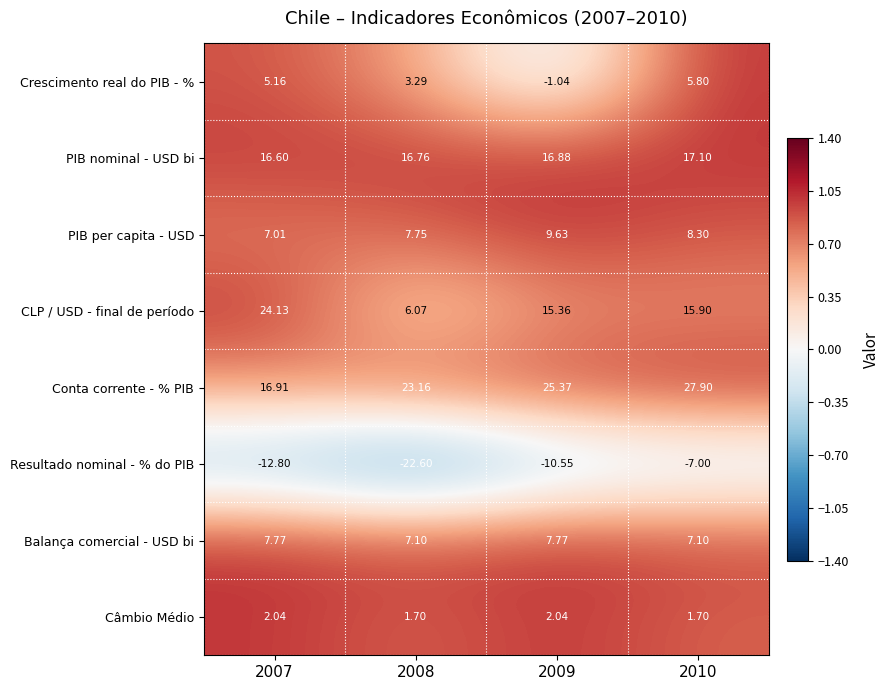

Is the value of Conta corrente - % PIB at 2008 greater than the value of Balança comercial - USD bi at 2010?

Yes